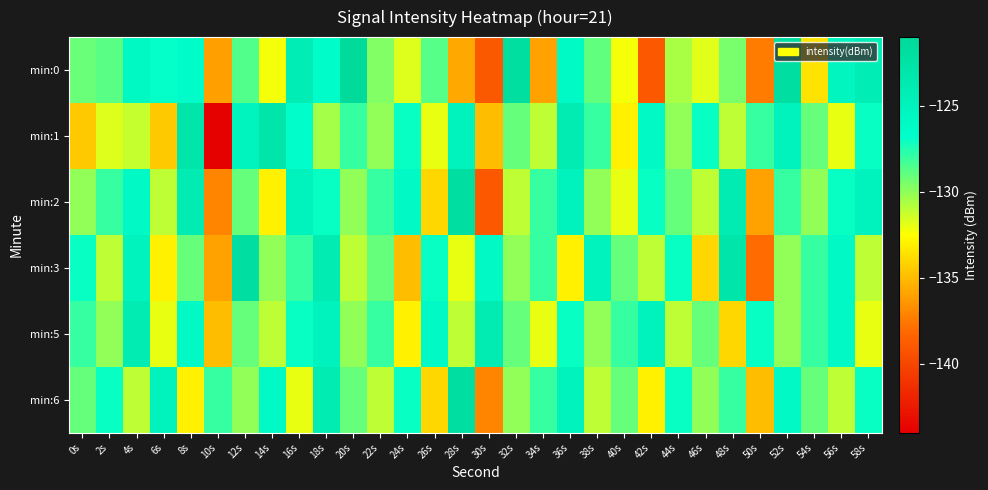

Reading left to right, list all the values displayed in this chart.

min:0: 0s=-129.2	2s=-128.8	4s=-125.8	6s=-126.9	8s=-126.4	10s=-136.0	12s=-128.6	14s=-132.3	16s=-124.2	18s=-126.3	20s=-121.4	22s=-129.7	24s=-131.8	26s=-128.7	28s=-135.7	30s=-138.9	32s=-121.9	34s=-136.0	36s=-126.1	38s=-128.9	40s=-132.3	42s=-139.0	44s=-130.5	46s=-131.8	48s=-129.5	50s=-137.4	52s=-121.9	54s=-133.6	56s=-125.3	58s=-124.2
min:1: 0s=-134.5	2s=-131.7	4s=-131.2	6s=-134.5	8s=-123.0	10s=-143.9	12s=-125.2	14s=-123.1	16s=-126.6	18s=-130.5	20s=-128.0	22s=-130.0	24s=-127.0	26s=-132.0	28s=-125.0	30s=-135.0	32s=-129.0	34s=-131.0	36s=-124.0	38s=-128.0	40s=-133.0	42s=-126.0	44s=-130.0	46s=-127.0	48s=-131.0	50s=-128.0	52s=-125.0	54s=-129.0	56s=-132.0	58s=-127.0
min:2: 0s=-130.0	2s=-128.0	4s=-126.0	6s=-131.0	8s=-124.0	10s=-137.0	12s=-129.0	14s=-133.0	16s=-125.0	18s=-127.0	20s=-130.0	22s=-128.0	24s=-126.0	26s=-134.0	28s=-122.0	30s=-139.0	32s=-131.0	34s=-128.0	36s=-125.0	38s=-130.0	40s=-132.0	42s=-127.0	44s=-129.0	46s=-131.0	48s=-124.0	50s=-136.0	52s=-128.0	54s=-130.0	56s=-127.0	58s=-125.0
min:3: 0s=-127.0	2s=-131.0	4s=-125.0	6s=-133.0	8s=-129.0	10s=-136.0	12s=-122.0	14s=-130.0	16s=-128.0	18s=-124.0	20s=-131.0	22s=-129.0	24s=-135.0	26s=-127.0	28s=-132.0	30s=-126.0	32s=-130.0	34s=-128.0	36s=-133.0	38s=-125.0	40s=-129.0	42s=-131.0	44s=-127.0	46s=-134.0	48s=-123.0	50s=-138.0	52s=-130.0	54s=-128.0	56s=-126.0	58s=-131.0
min:5: 0s=-128.0	2s=-130.0	4s=-124.0	6s=-132.0	8s=-126.0	10s=-135.0	12s=-129.0	14s=-131.0	16s=-127.0	18s=-125.0	20s=-130.0	22s=-128.0	24s=-133.0	26s=-126.0	28s=-131.0	30s=-124.0	32s=-129.0	34s=-132.0	36s=-127.0	38s=-130.0	40s=-128.0	42s=-125.0	44s=-131.0	46s=-129.0	48s=-134.0	50s=-127.0	52s=-130.0	54s=-128.0	56s=-126.0	58s=-132.0
min:6: 0s=-129.0	2s=-127.0	4s=-131.0	6s=-125.0	8s=-133.0	10s=-128.0	12s=-130.0	14s=-126.0	16s=-132.0	18s=-124.0	20s=-129.0	22s=-131.0	24s=-127.0	26s=-134.0	28s=-122.0	30s=-137.0	32s=-130.0	34s=-128.0	36s=-125.0	38s=-131.0	40s=-129.0	42s=-133.0	44s=-127.0	46s=-130.0	48s=-128.0	50s=-135.0	52s=-126.0	54s=-129.0	56s=-131.0	58s=-127.0